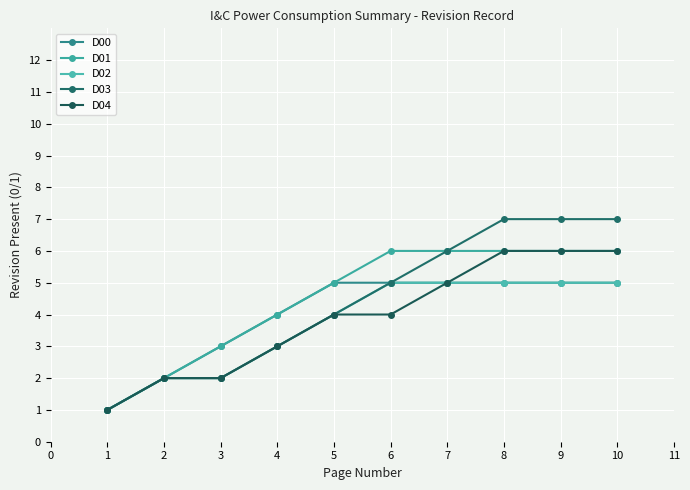

What is the difference between the second highest and second lowest values in the D01 series?

4